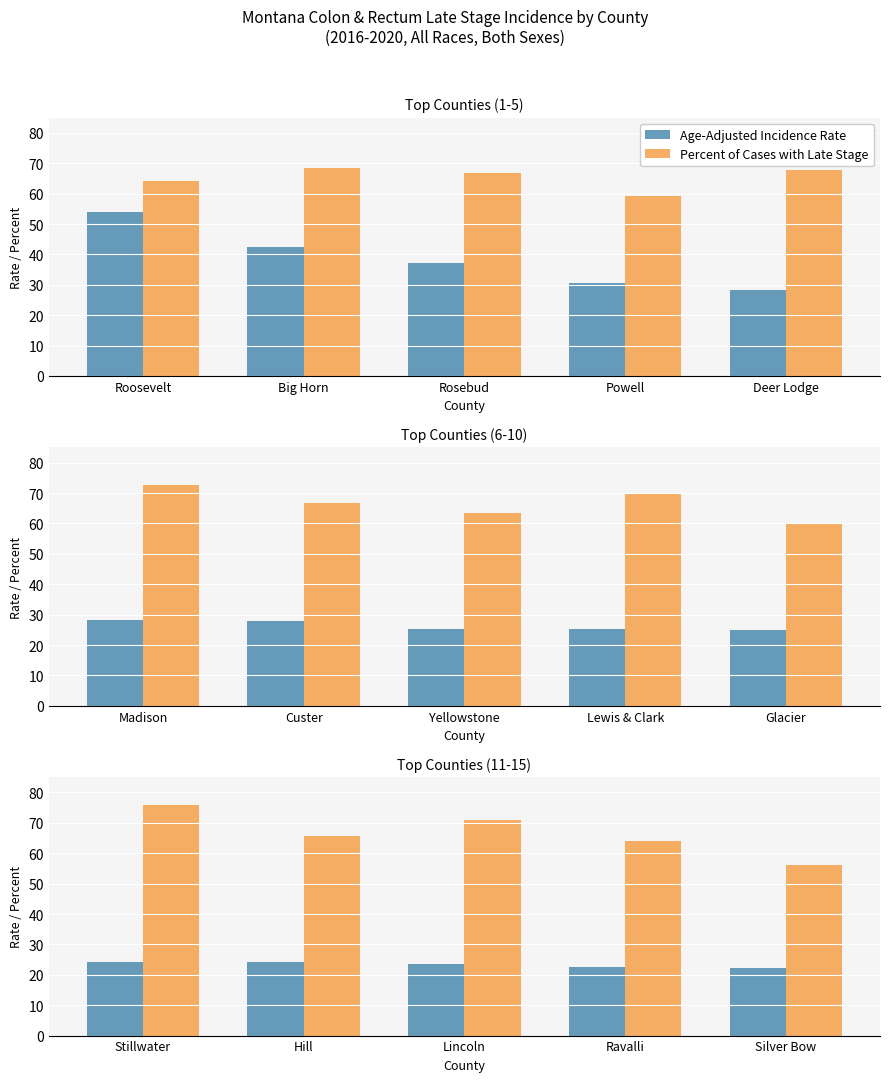

What is the lowest value of the Percent of Cases with Late Stage series?

56.0